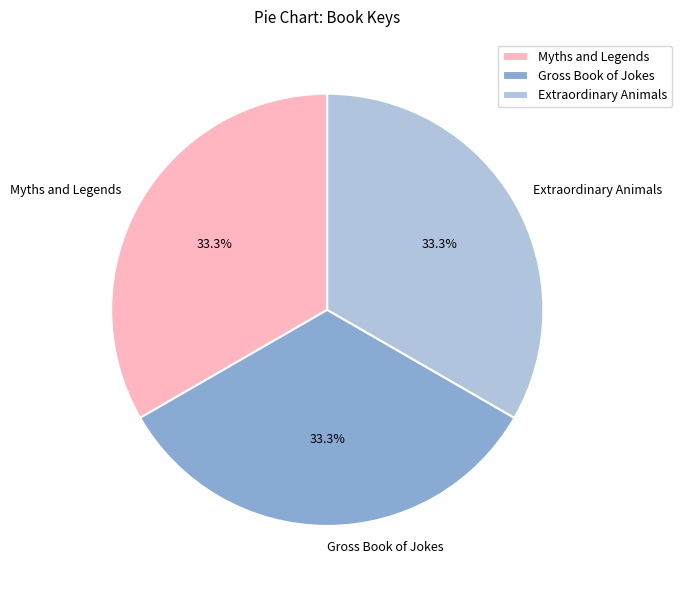

What percentage is NOT represented by Extraordinary Animals?

66.7%